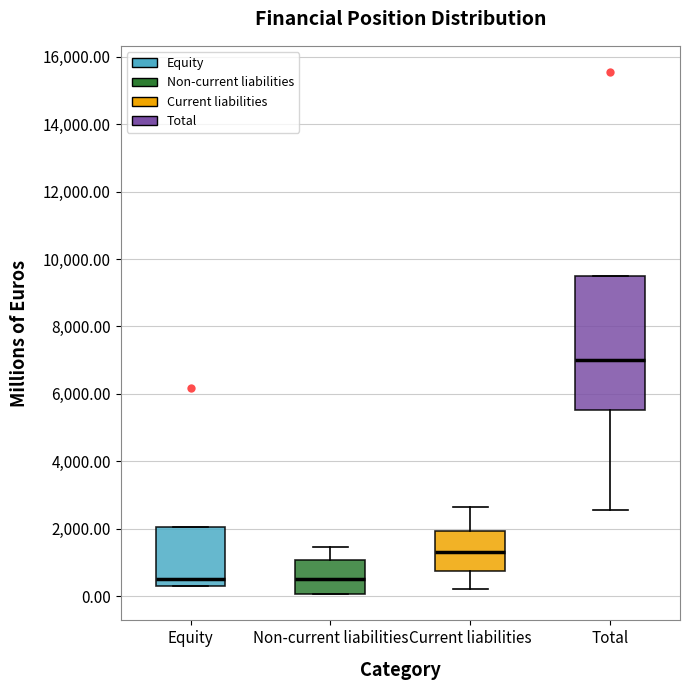

Comparing the boxes themselves (not the whiskers), which one is the tallest?

Total